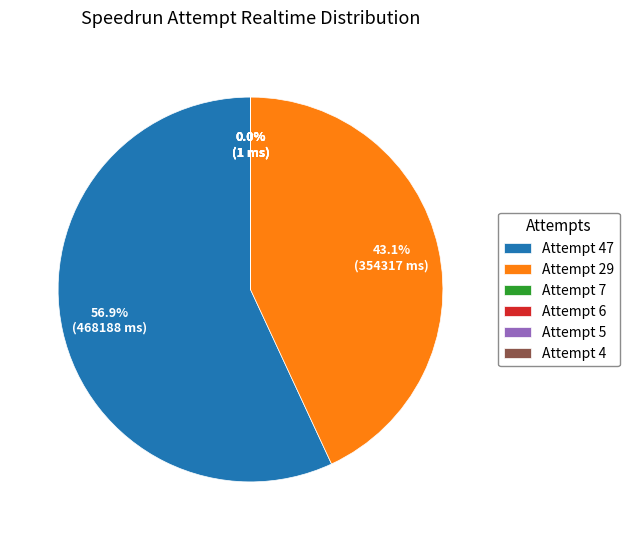

Does any single category account for the majority?

Yes